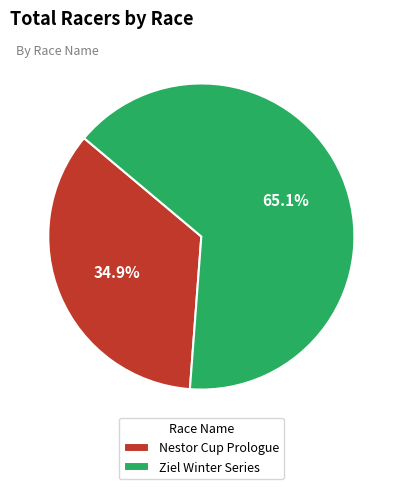

To the nearest percent, what percentage of the pie is Ziel Winter Series?

65%